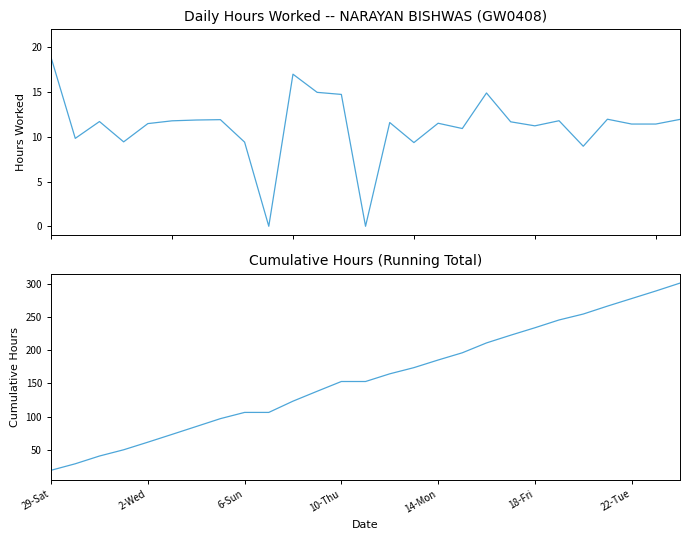

Rank the series at 18-Fri from highest to lowest value.

Cumulative Hours, Hours Worked